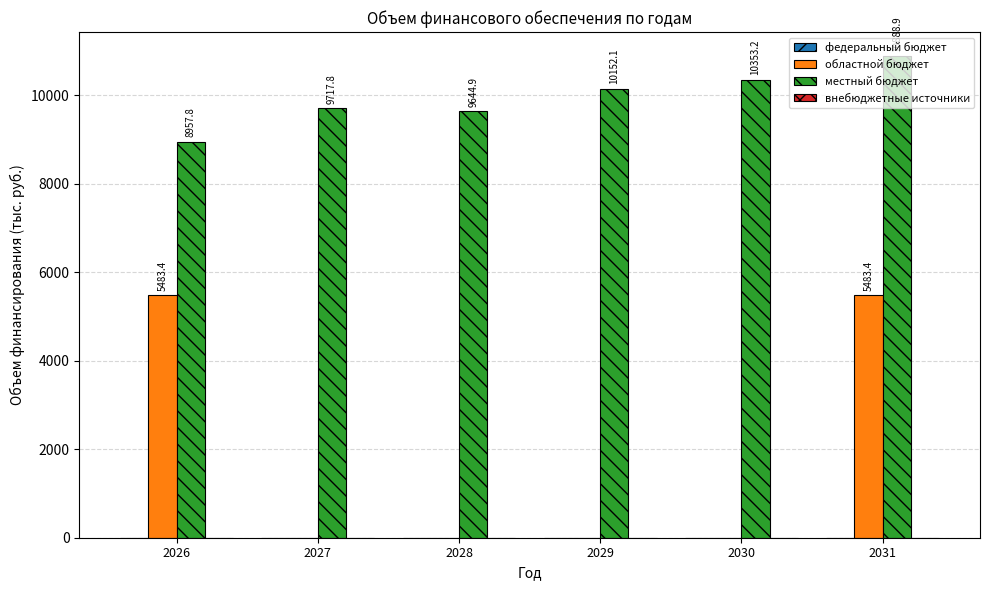

Which series has the largest total across all categories?

местный бюджет